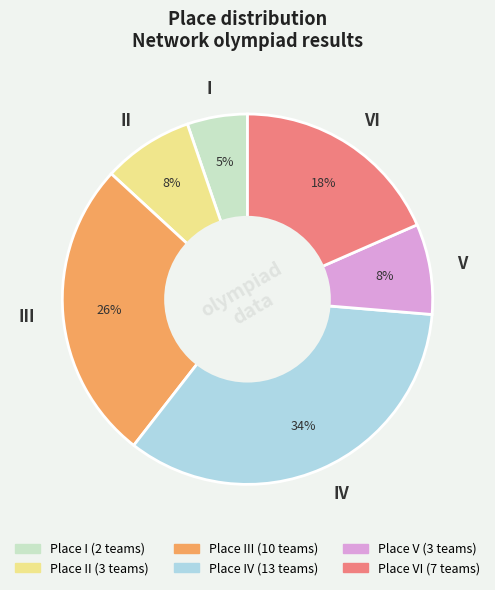

Between I and V, which is larger?

V